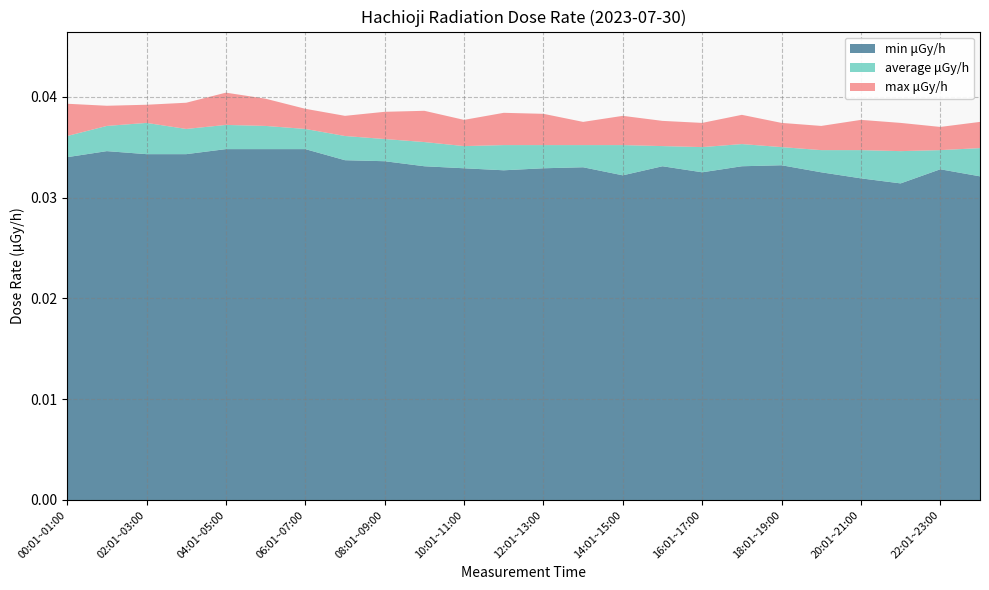

Does the chart have visible grid lines?

Yes